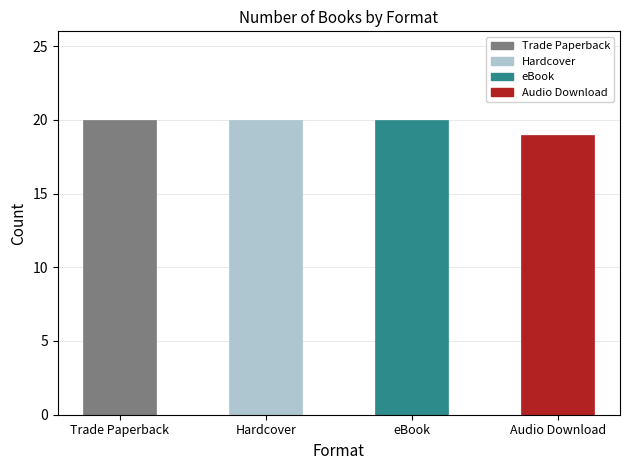

What is the sum of all values?

79